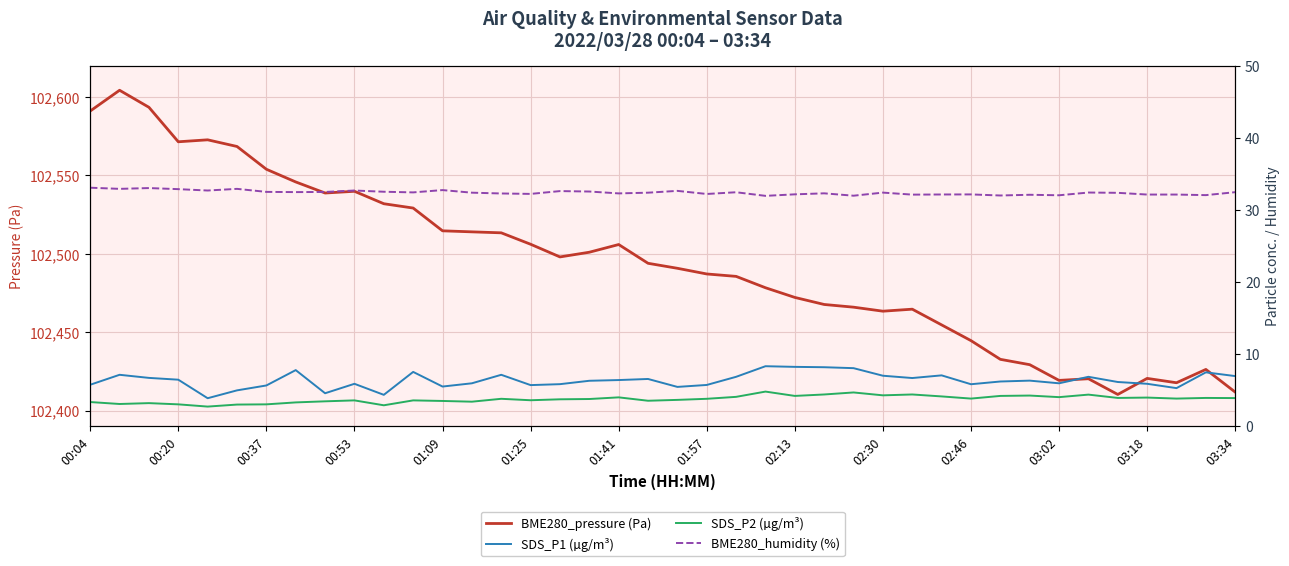

What is the maximum value for BME280_pressure (Pa)?

102604.3